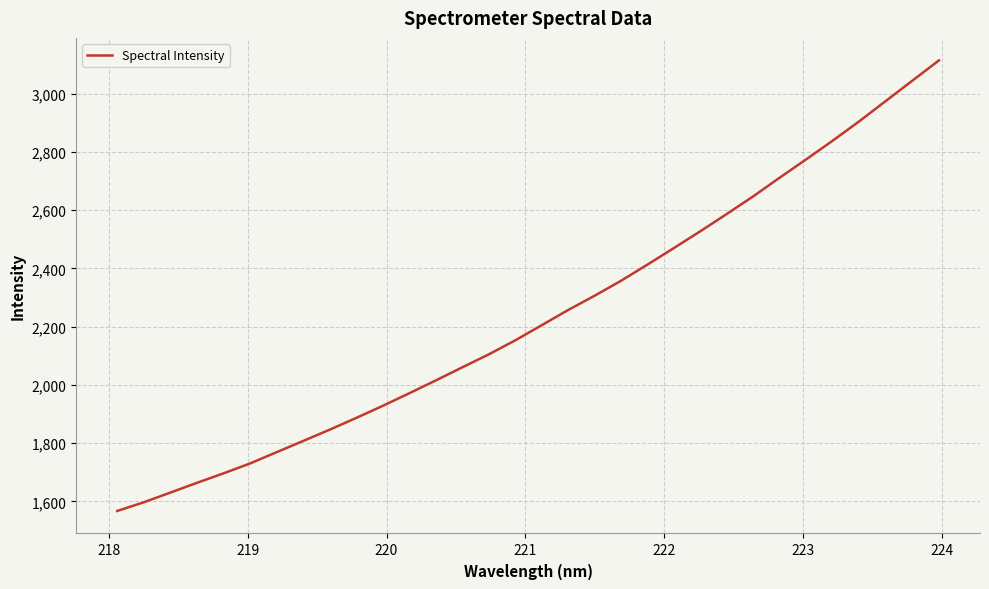

What is the smallest value displayed?

1567.3